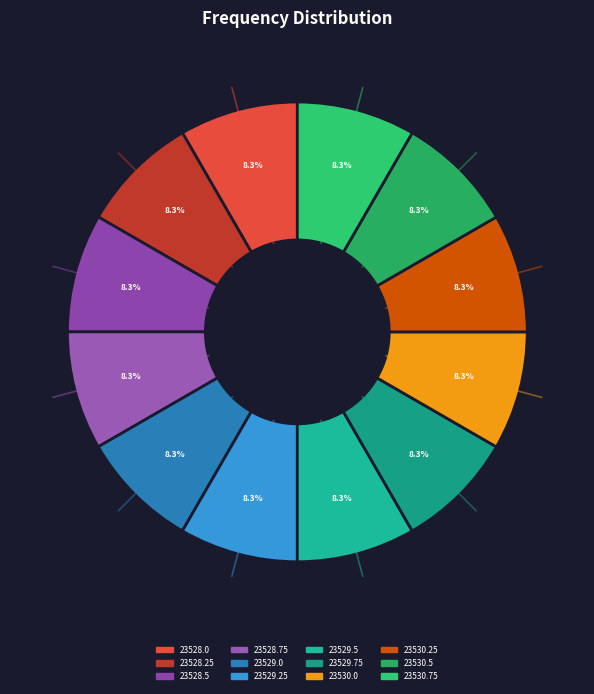

What percentage is NOT represented by 23528.75?

91.7%